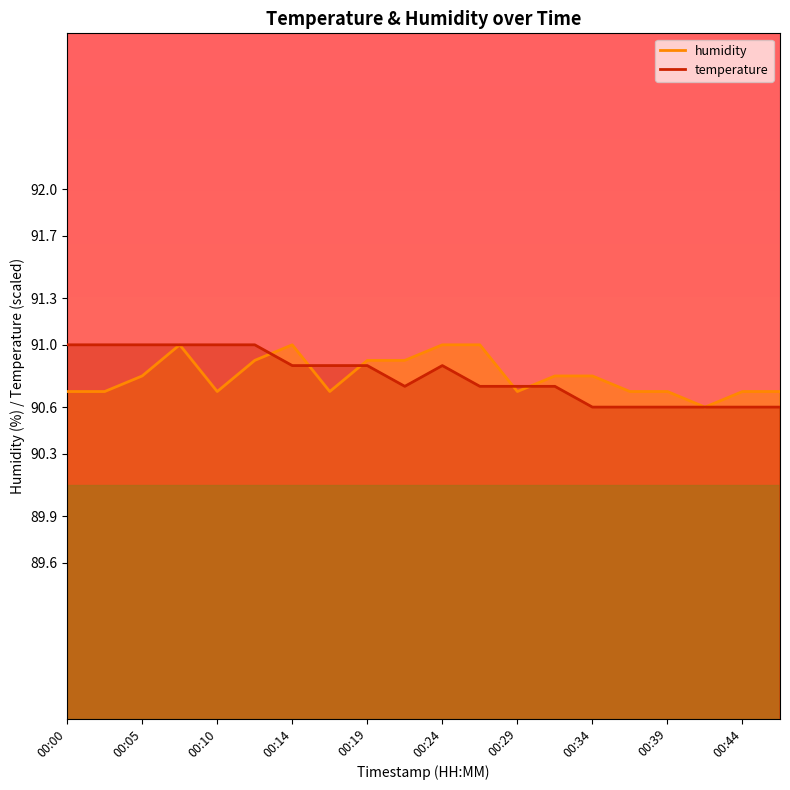

List the labels in order of humidity value, largest first.

00:07, 00:14, 00:24, 00:27, 00:12, 00:19, 00:22, 00:05, 00:31, 00:34, 00:00, 00:02, 00:10, 00:17, 00:29, 00:36, 00:39, 00:44, 00:46, 00:41